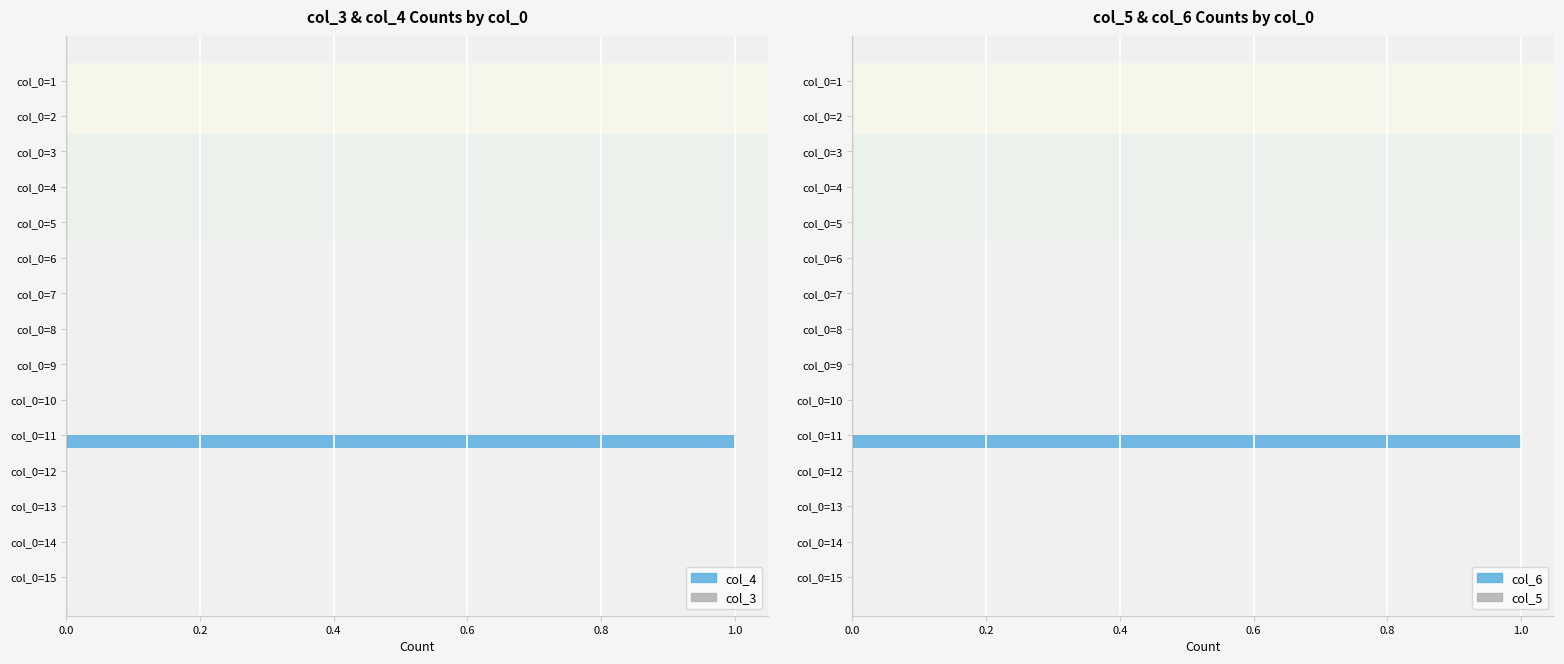

True or false: col_4 has a value of -0.5 at col_0=13.

False